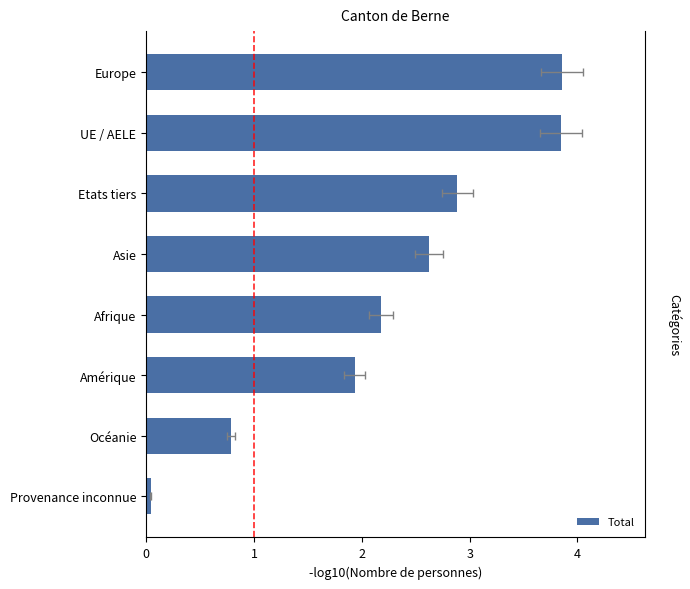

Rank the categories by value from highest to lowest.

Europe, UE / AELE, Etats tiers, Asie, Afrique, Amérique, Océanie, Provenance inconnue